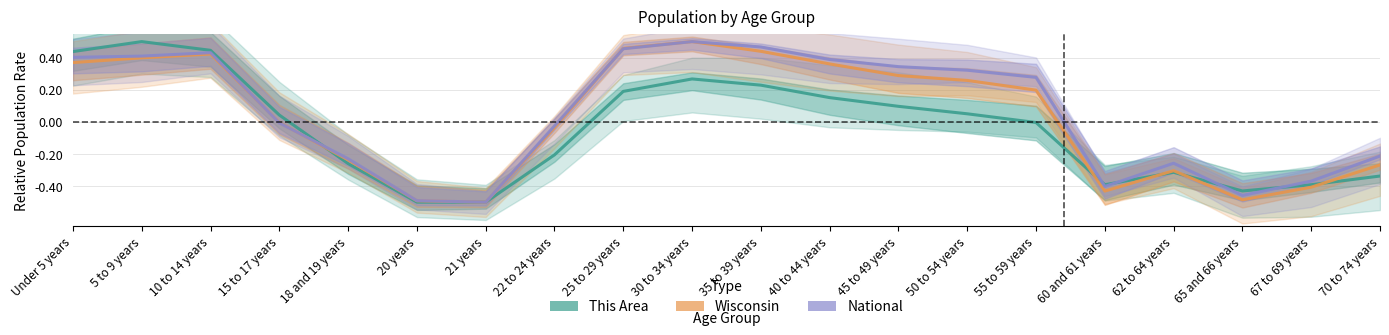

At which category is the sum across all series the highest?

5 to 9 years